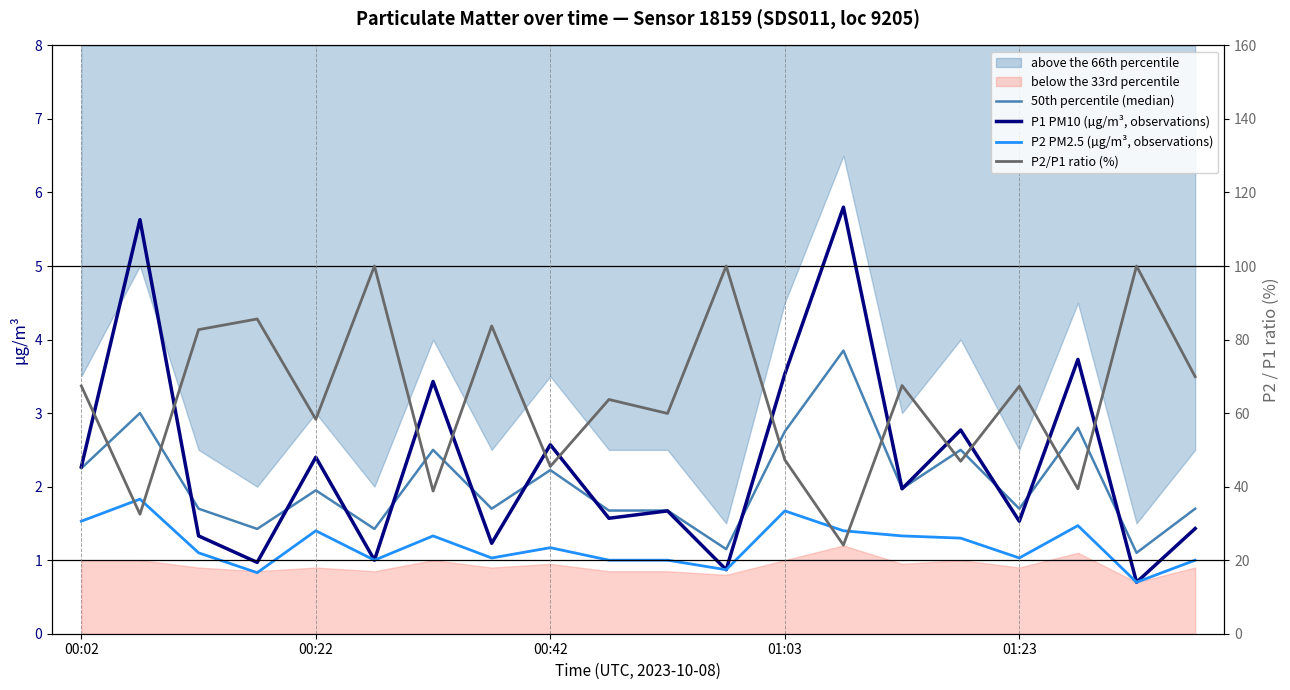

How many interior local peaks does the P2/P1 ratio (%) series have?

8